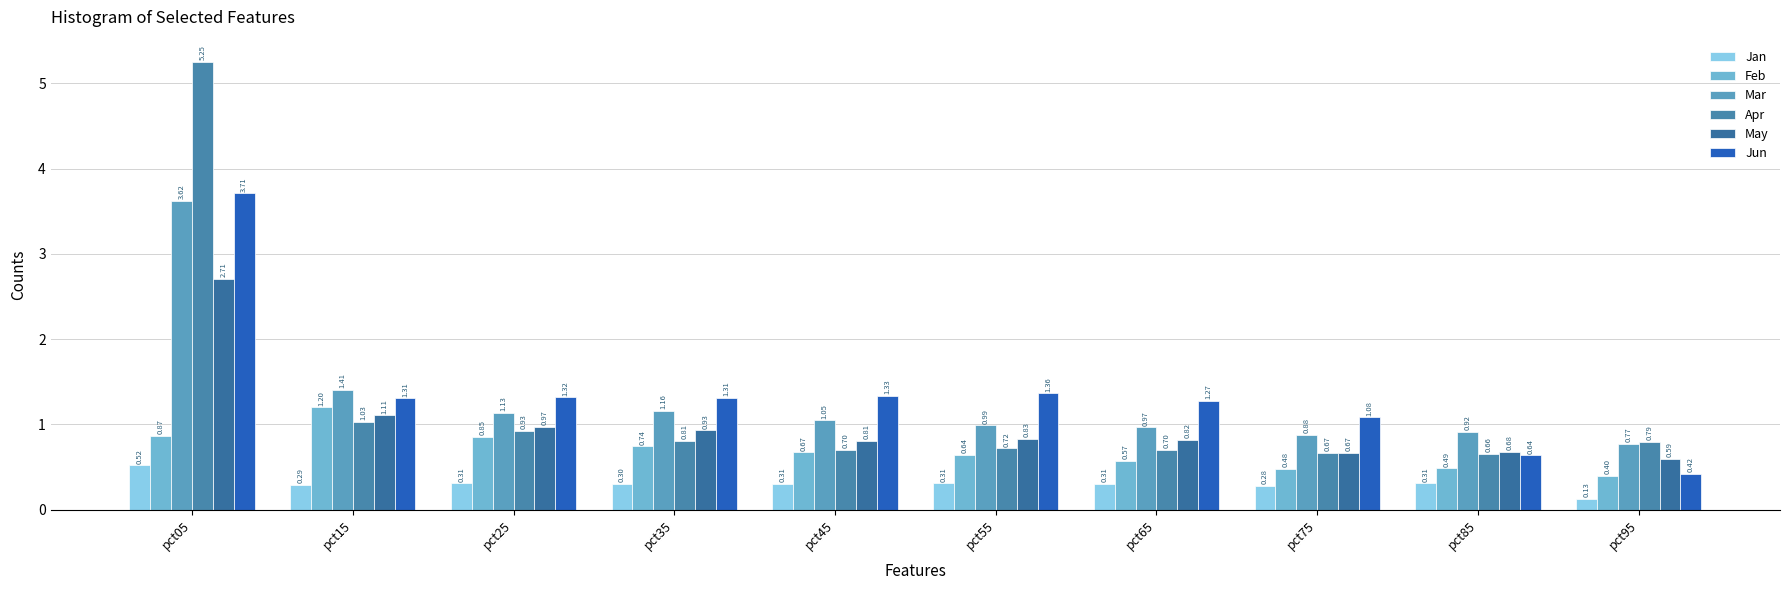

How many series are shown in this chart?

6